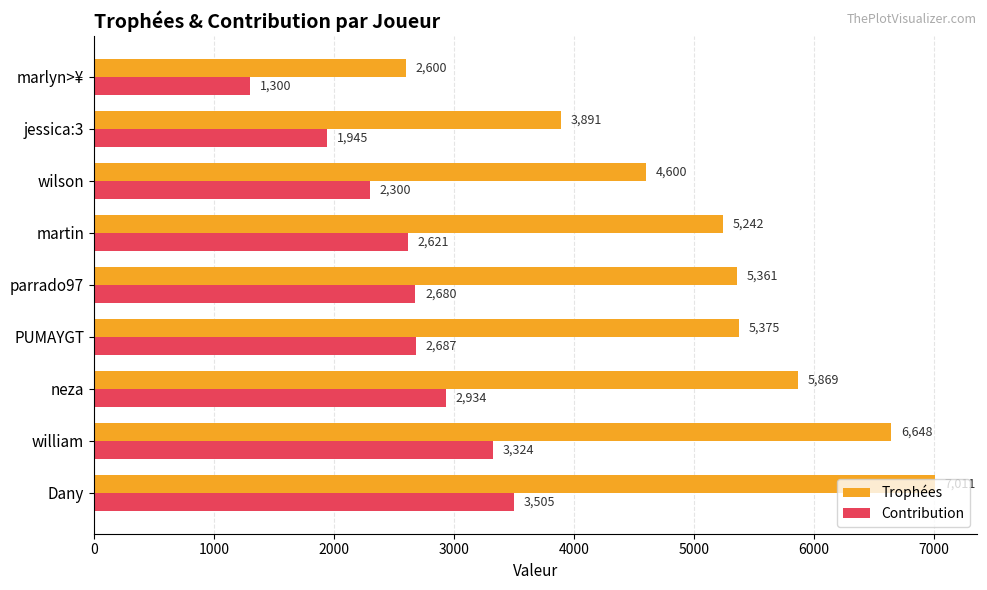

How many categories are shown in the chart?

9